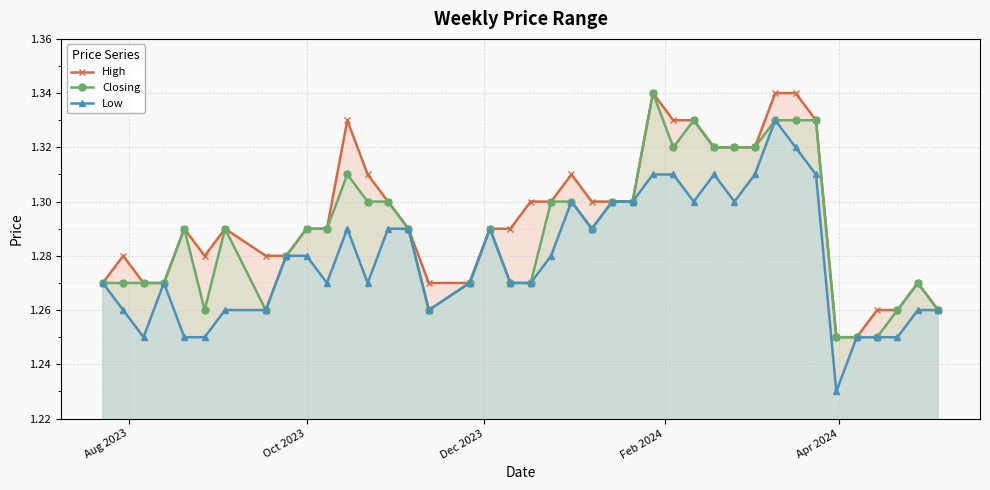

True or false: Closing has more than 0 interior local peaks.

True